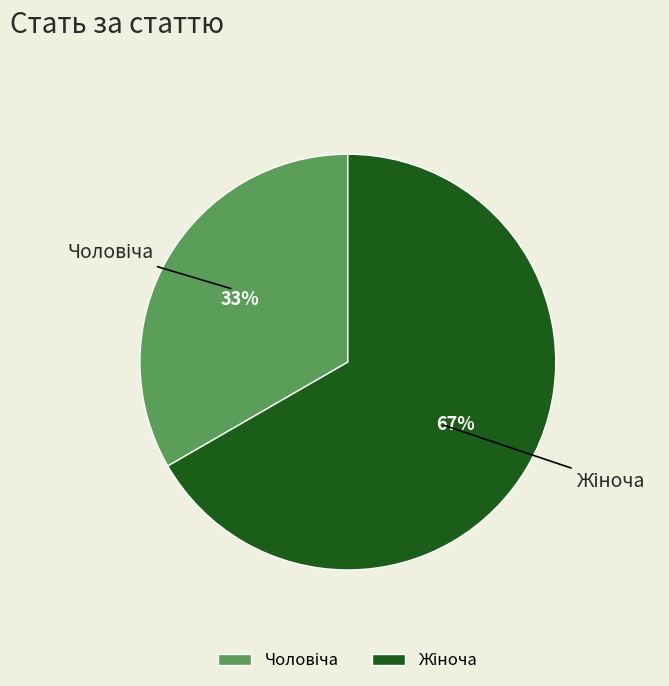

Is there a majority slice in this chart?

Yes